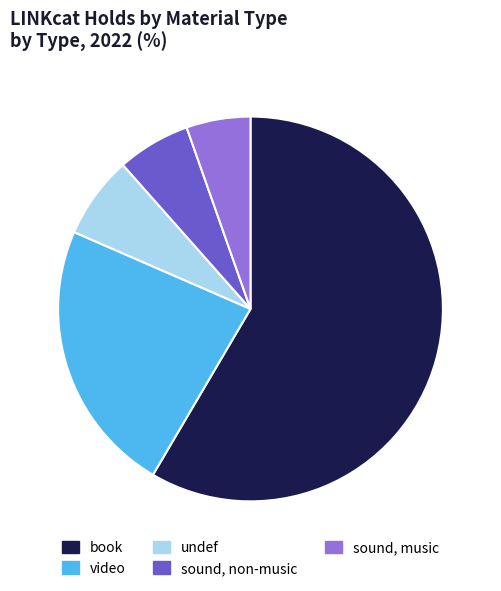

Does any single category account for the majority?

Yes